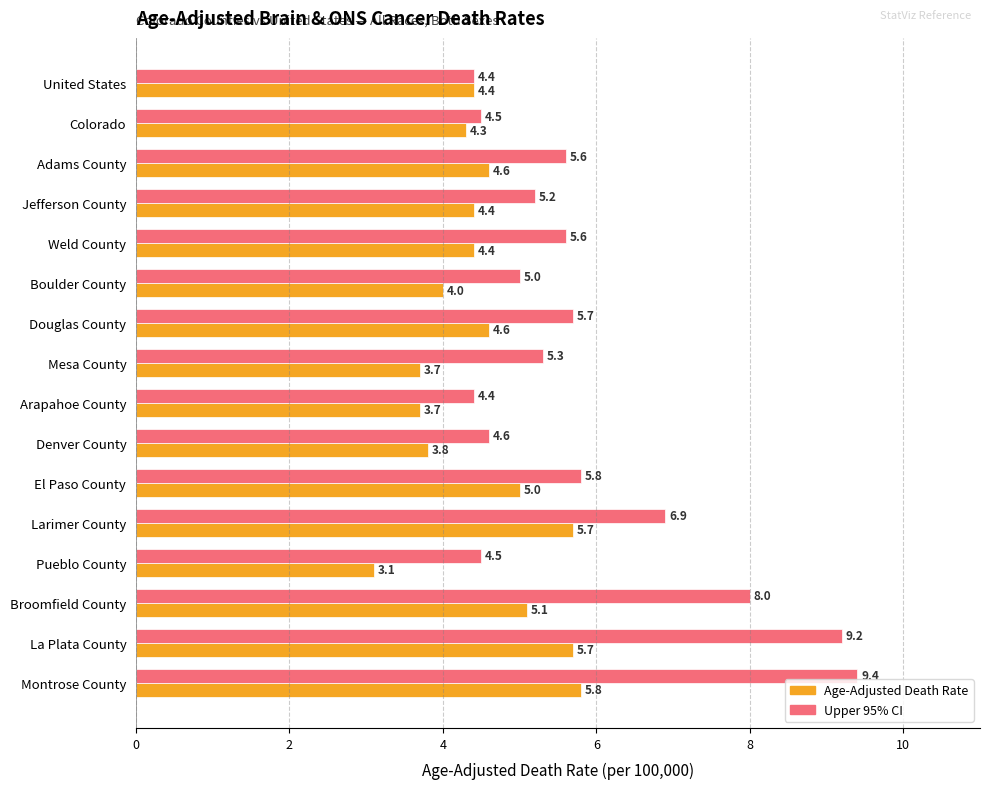

At which category is the sum across all series the highest?

Montrose County